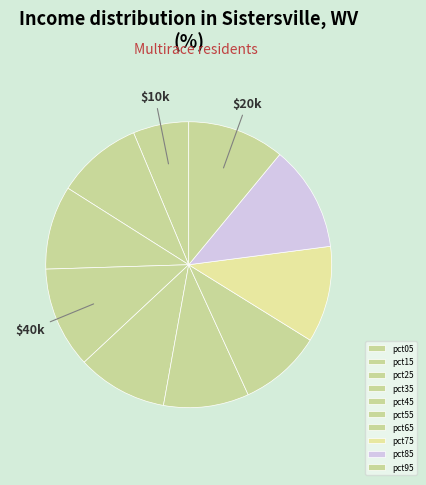

The pct45 slice represents 1% of the pie. True or false?

False